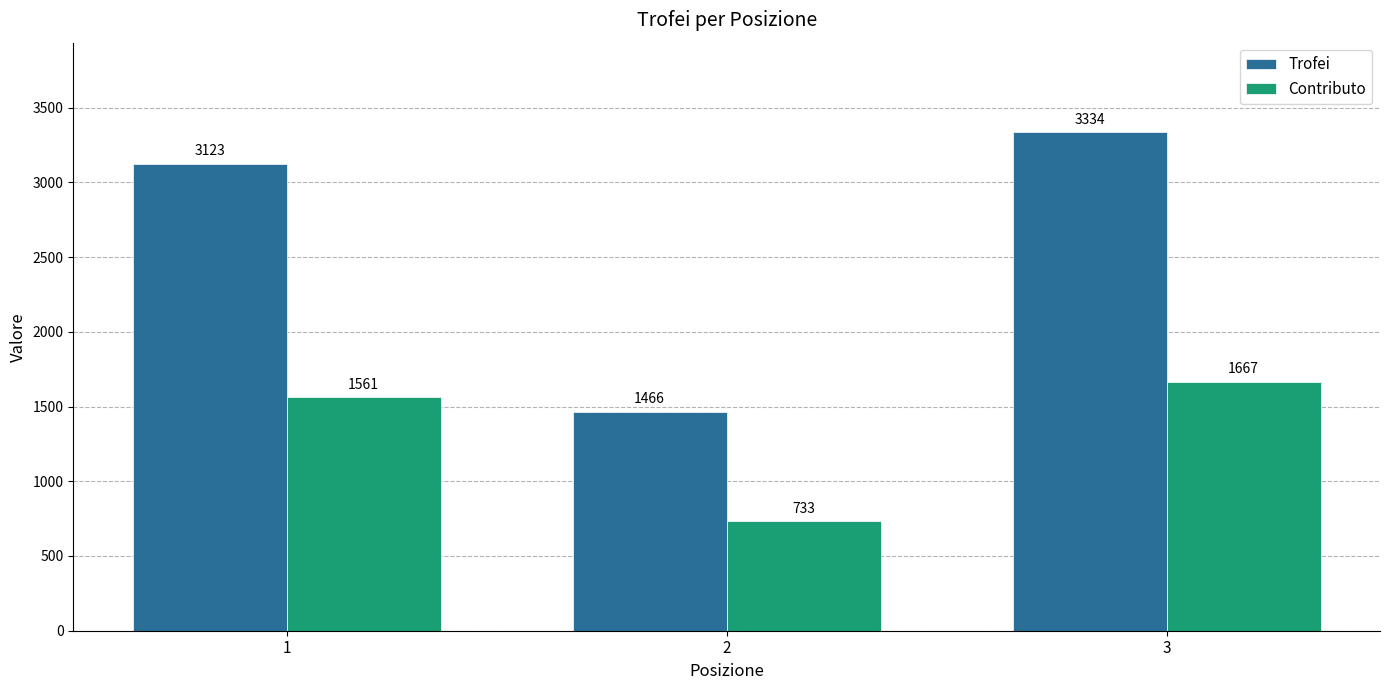

The value of Trofei at 2 is 2188. True or false?

False